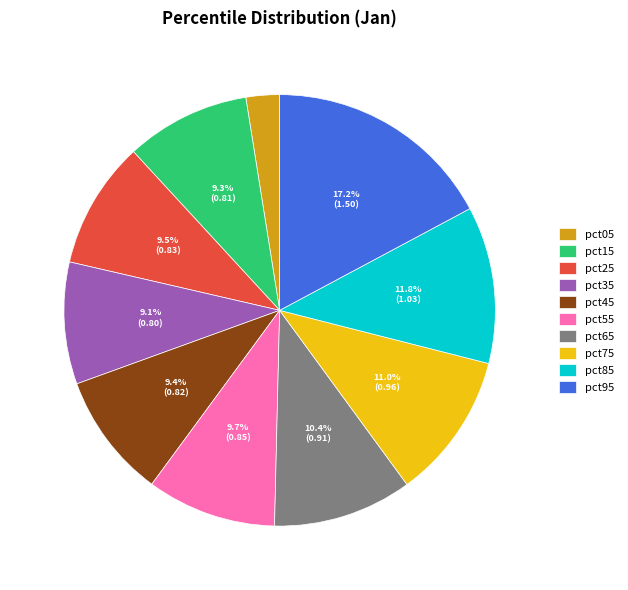

How many segments does this pie chart have?

10